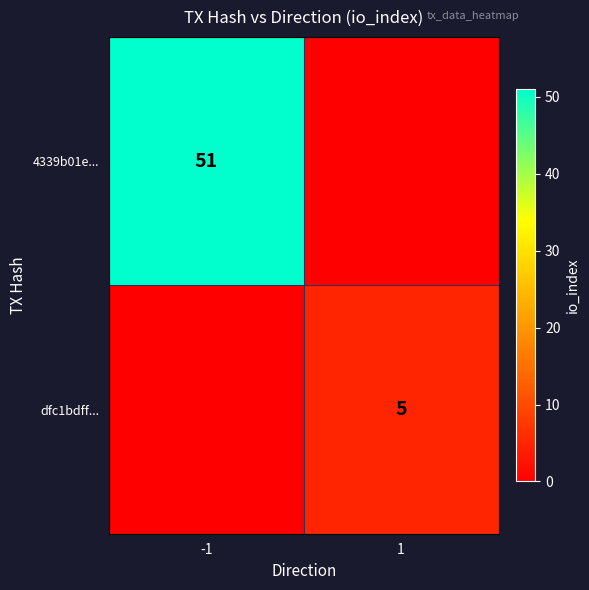

True or false: dfc1bdff... has a value of 5 at 1.

True